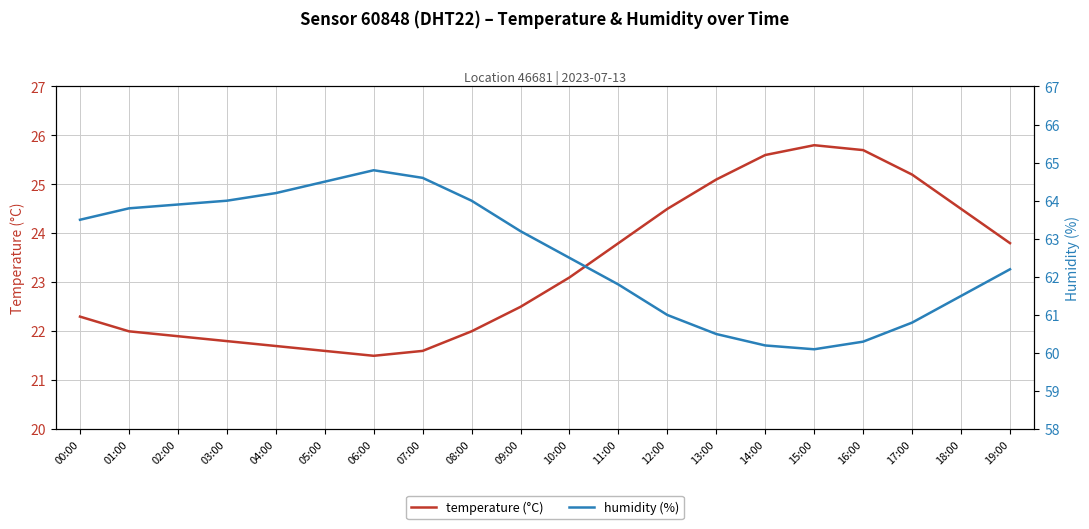

What is the total value across all series at 10:00?

85.6